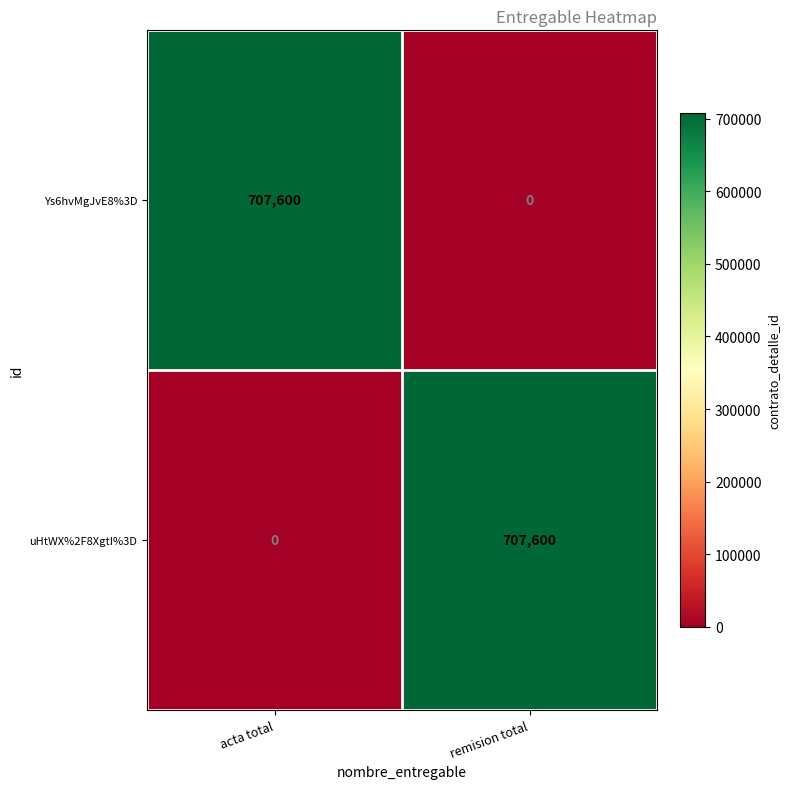

Count the number of categories in the chart.

2